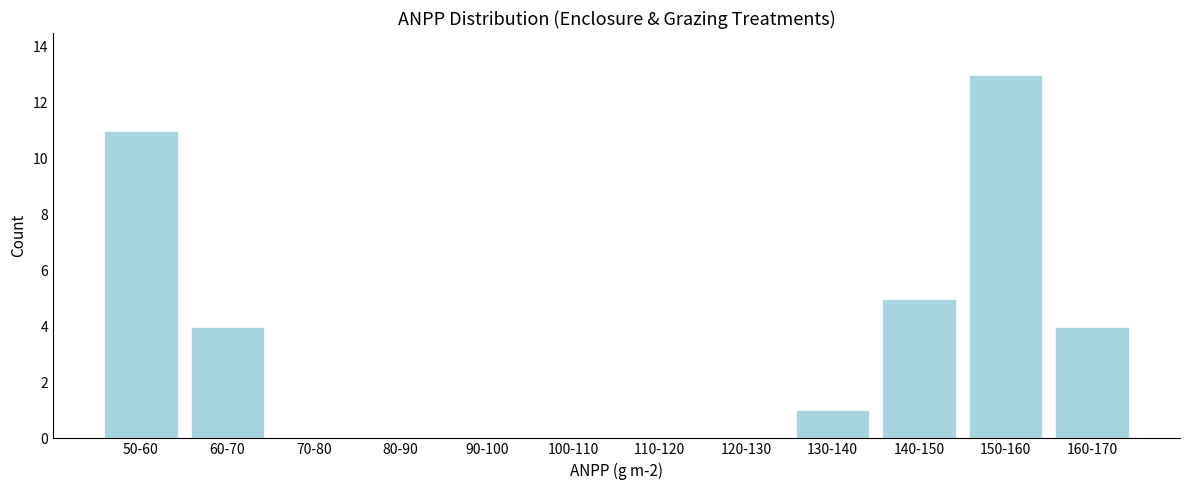

Reading right to left, transcribe all the data shown in this chart.

160-170=4	150-160=13	140-150=5	130-140=1	120-130=0	110-120=0	100-110=0	90-100=0	80-90=0	70-80=0	60-70=4	50-60=11